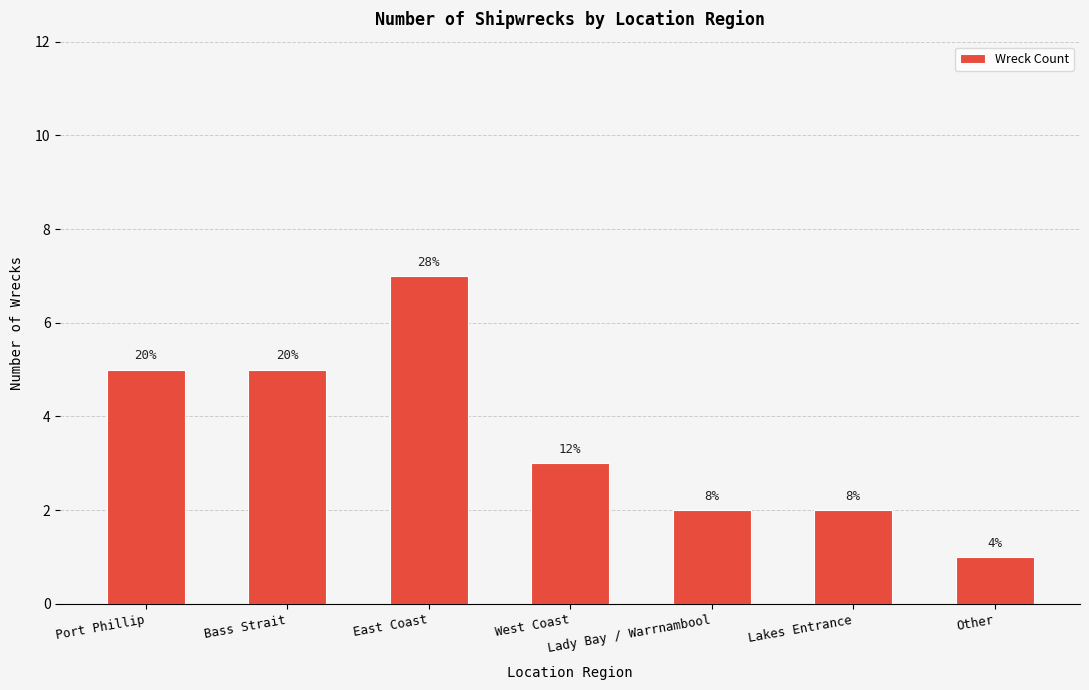

How many bars are there in total?

7